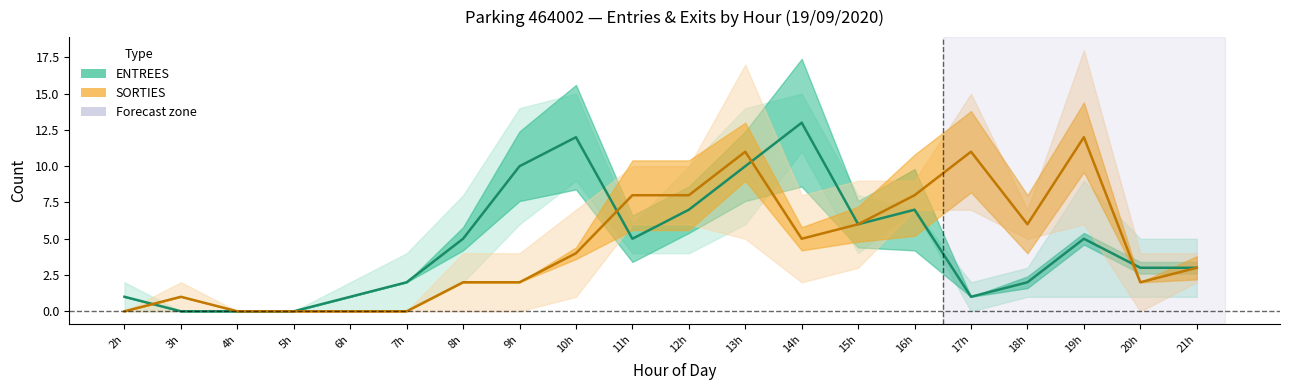

True or false: SORTIES total and ENTREES total cross at least once.

True